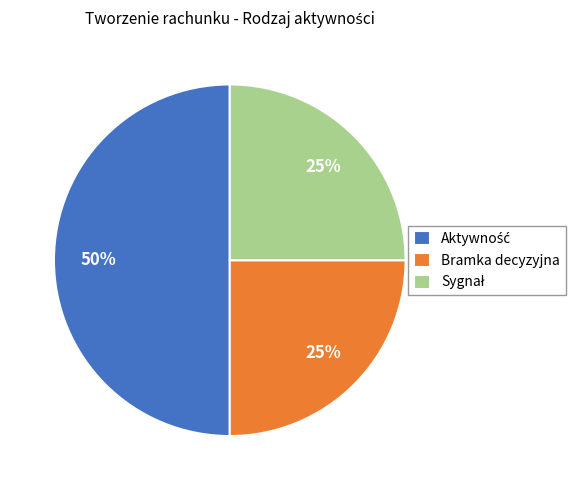

Is it true that Bramka decyzyjna is 38% of the pie?

False